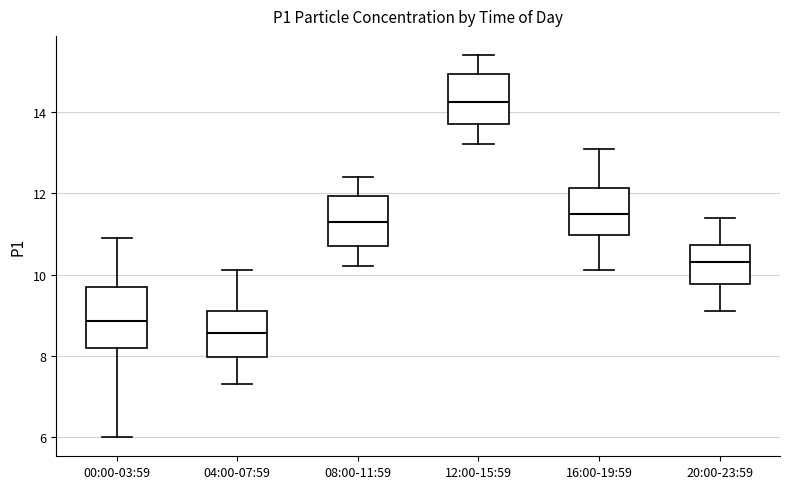

Where is the lower edge of the box for 20:00-23:59 on the y-axis? The values are not printed on the chart, so give them approximately, as read against the axis.

9.8